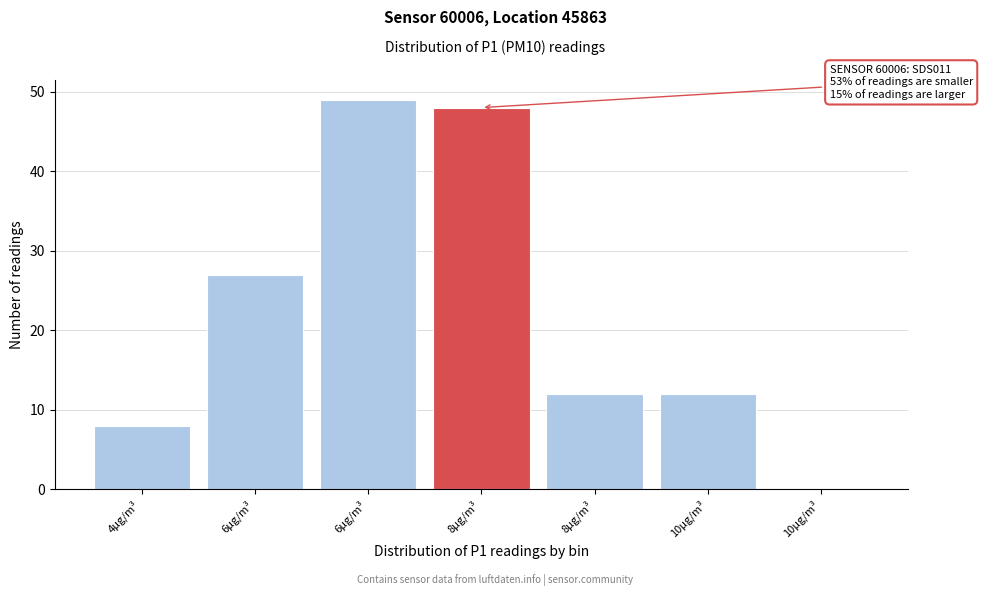

How many distinct data groups are displayed?

1